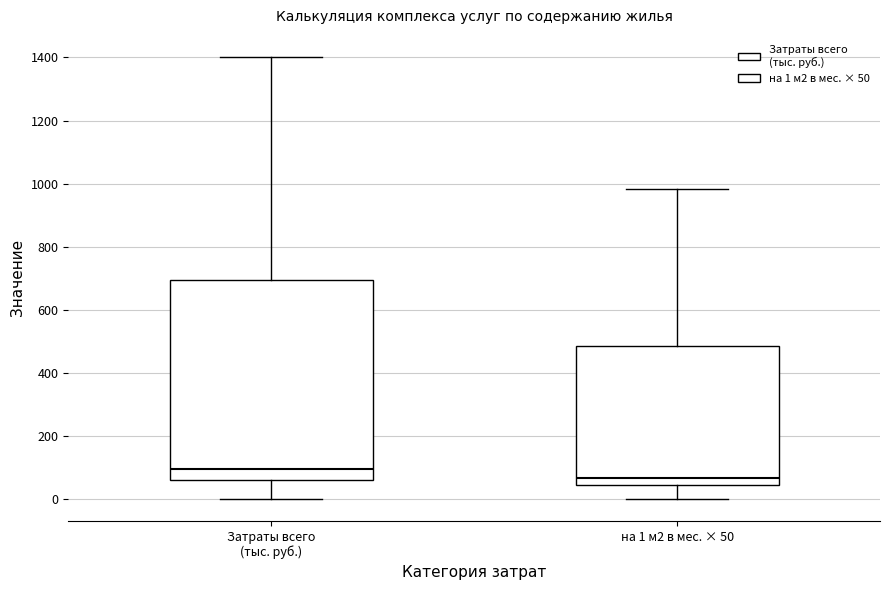

Which box is the tallest, from its lower edge to its upper edge?

Затраты всего (тыс. руб.)